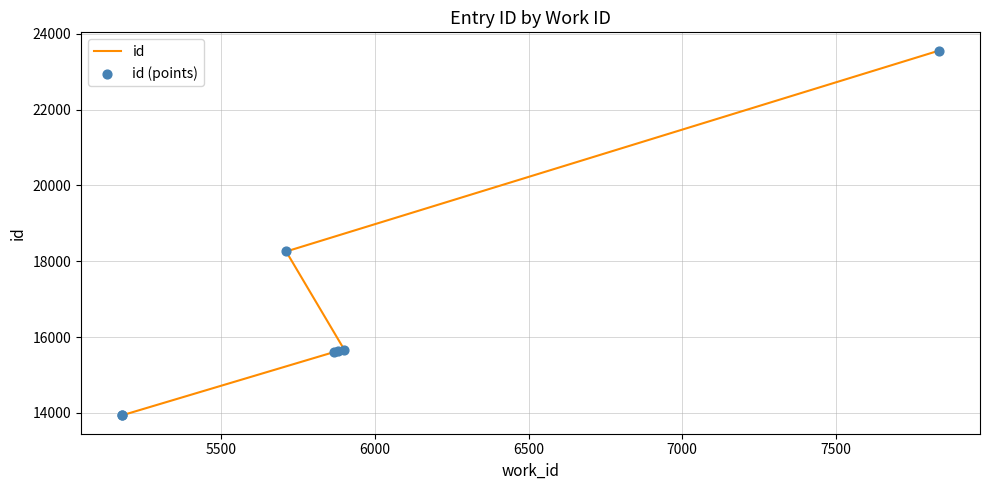

Is the value of id (points) at 8000 greater than the value of id at 8000?

No